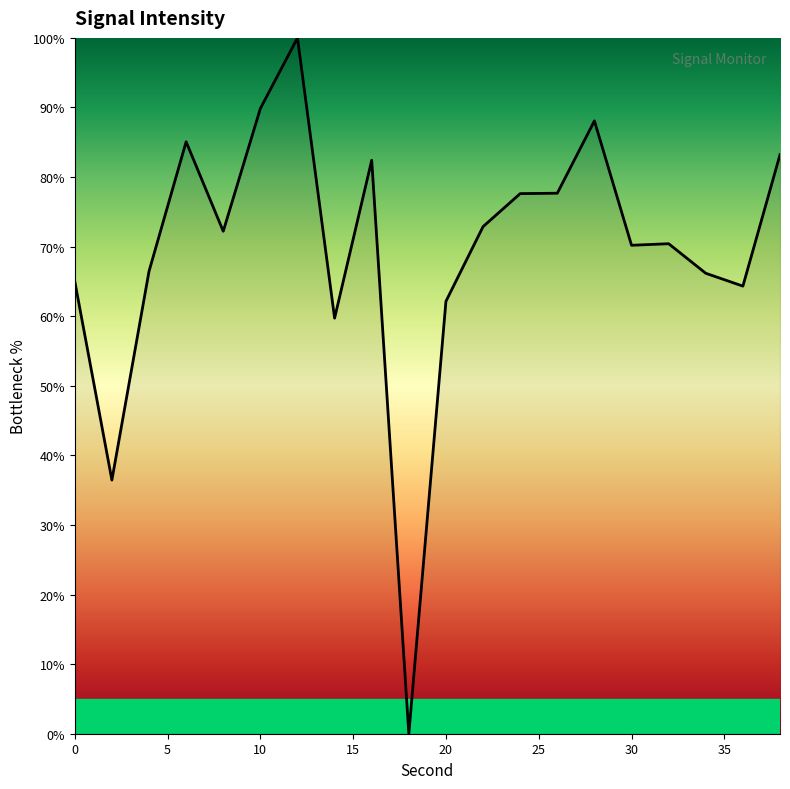

What is the difference between the maximum and second lowest values?

63.5